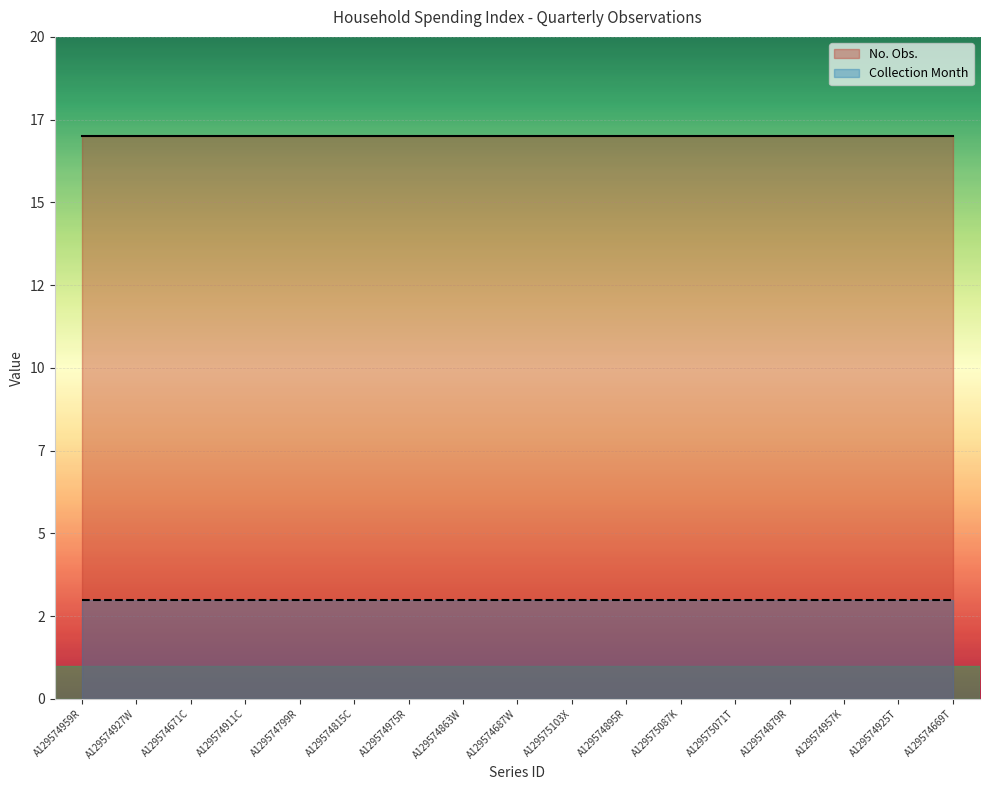

What is the approximate value of No. Obs. at A129574669T?

17